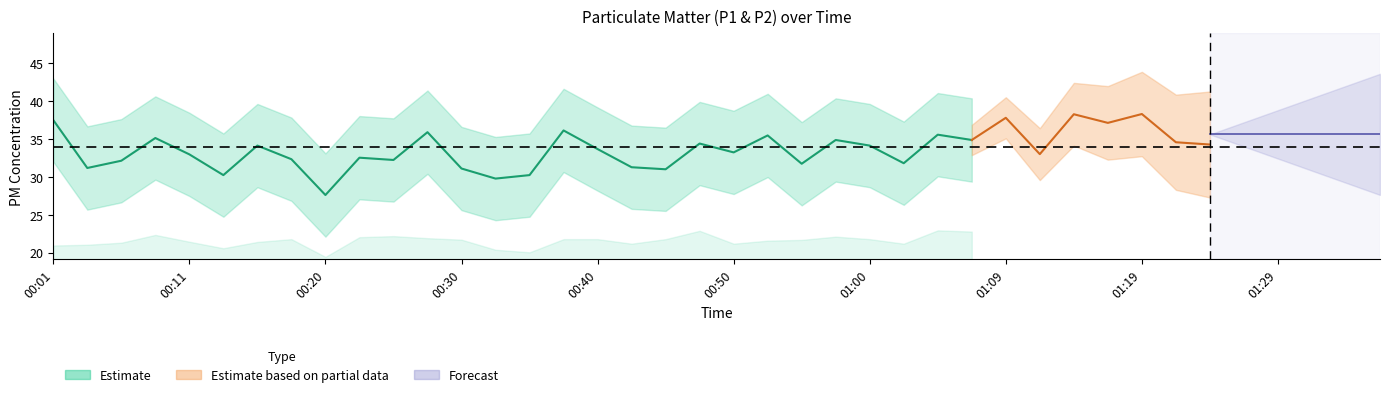

Rank the series at 00:15 from lowest to highest value.

P2, P1